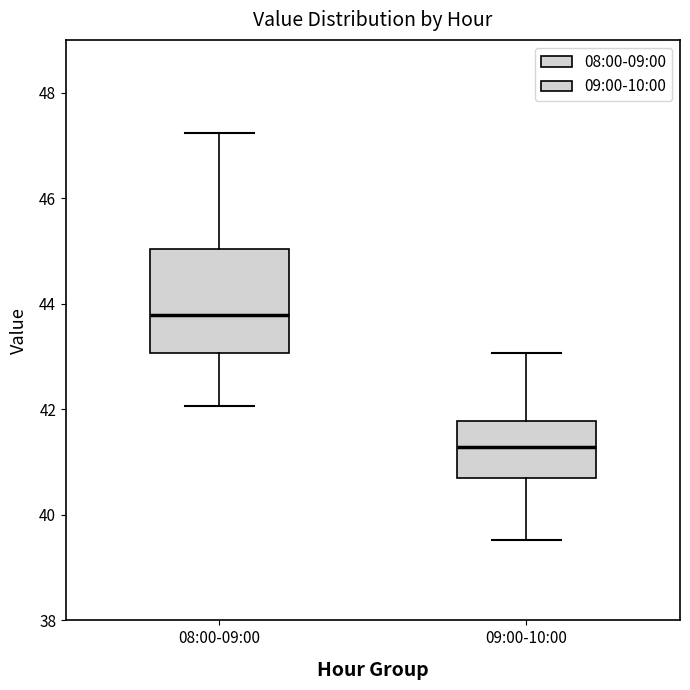

Reading left to right, read every box against the y-axis: the position of its median line, the range the box covers, and the ends of its whiskers. The values are not printed on the chart, so give them approximately, as read against the axis.

08:00-09:00: median 43.8, box 43.0 to 45.0, whiskers 42.0 to 47.2
09:00-10:00: median 41.2, box 40.6 to 41.8, whiskers 39.6 to 43.0